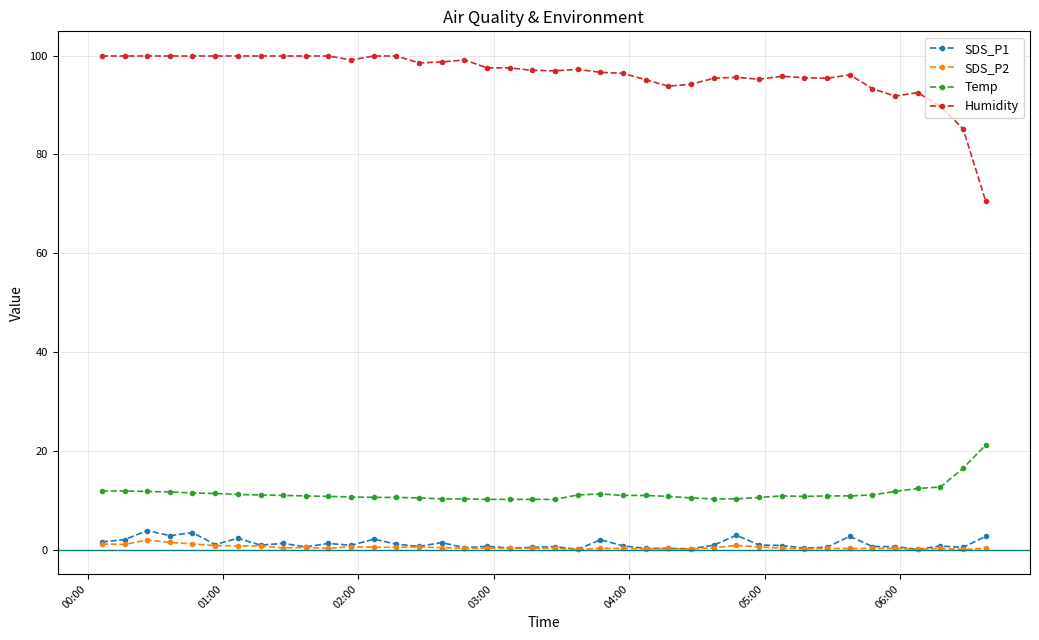

What is the value of the Temp point at the 20th from the left?

10.3